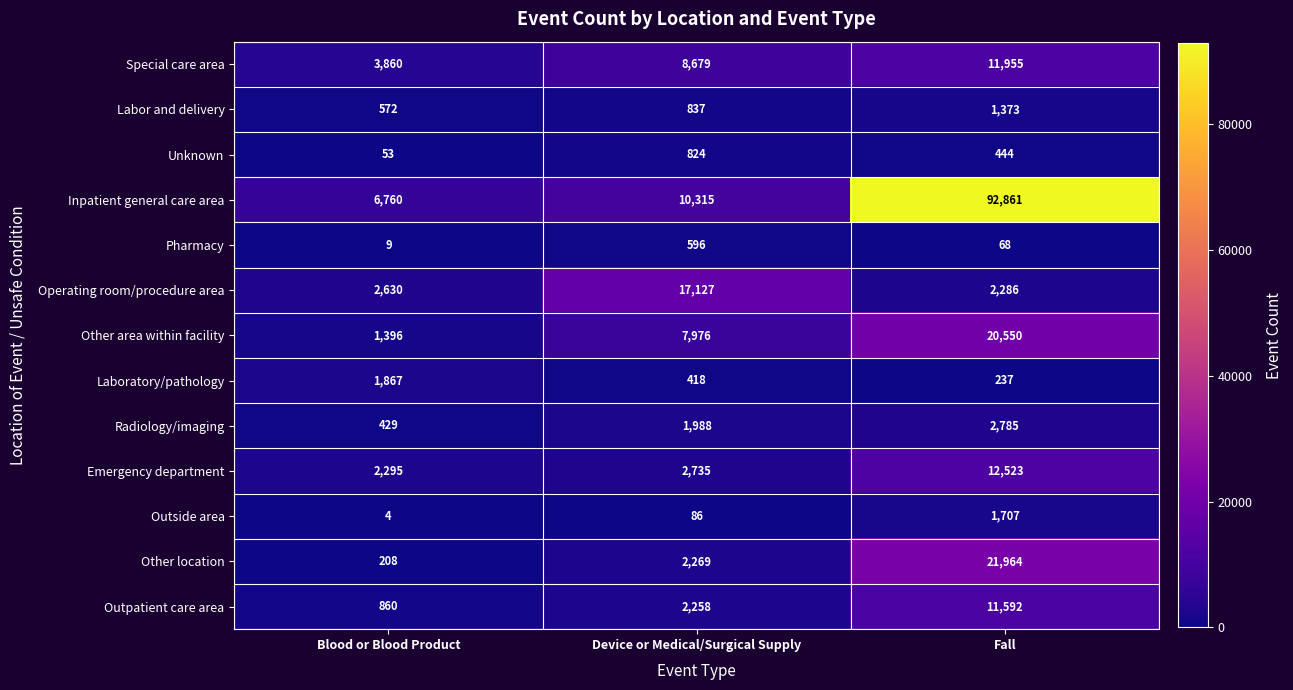

Which series has the widest spread of values?

Inpatient general care area